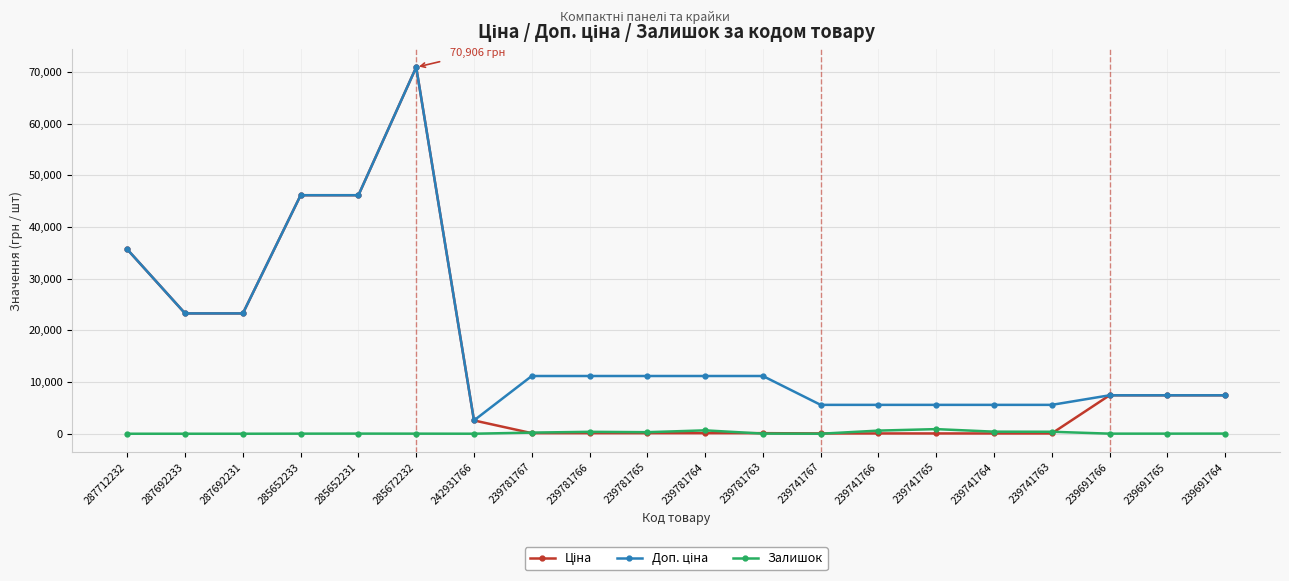

The Залишок series shows 0.0 at 287712232. True or false?

True